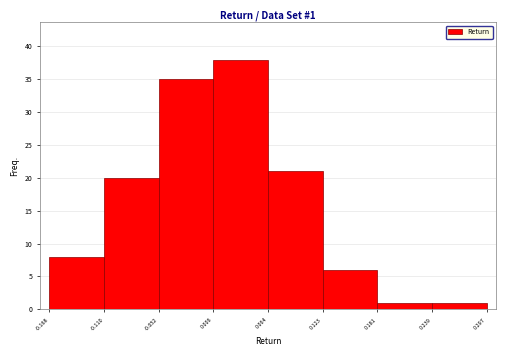

Over which range of the x-axis is the bar tallest?

0.006 to 0.064